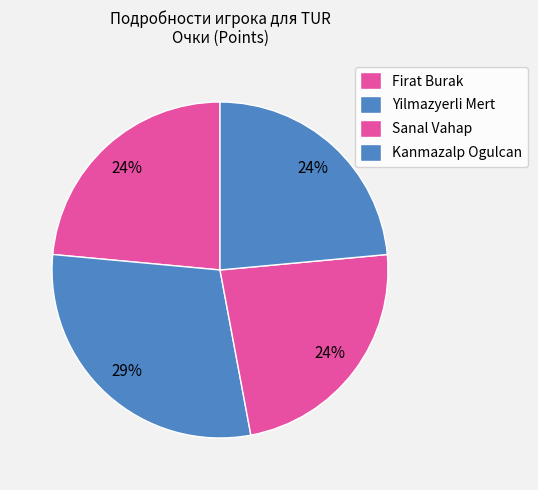

Approximately how many times larger is the value at Firat Burak compared to Kanmazalp Ogulcan?

1.0